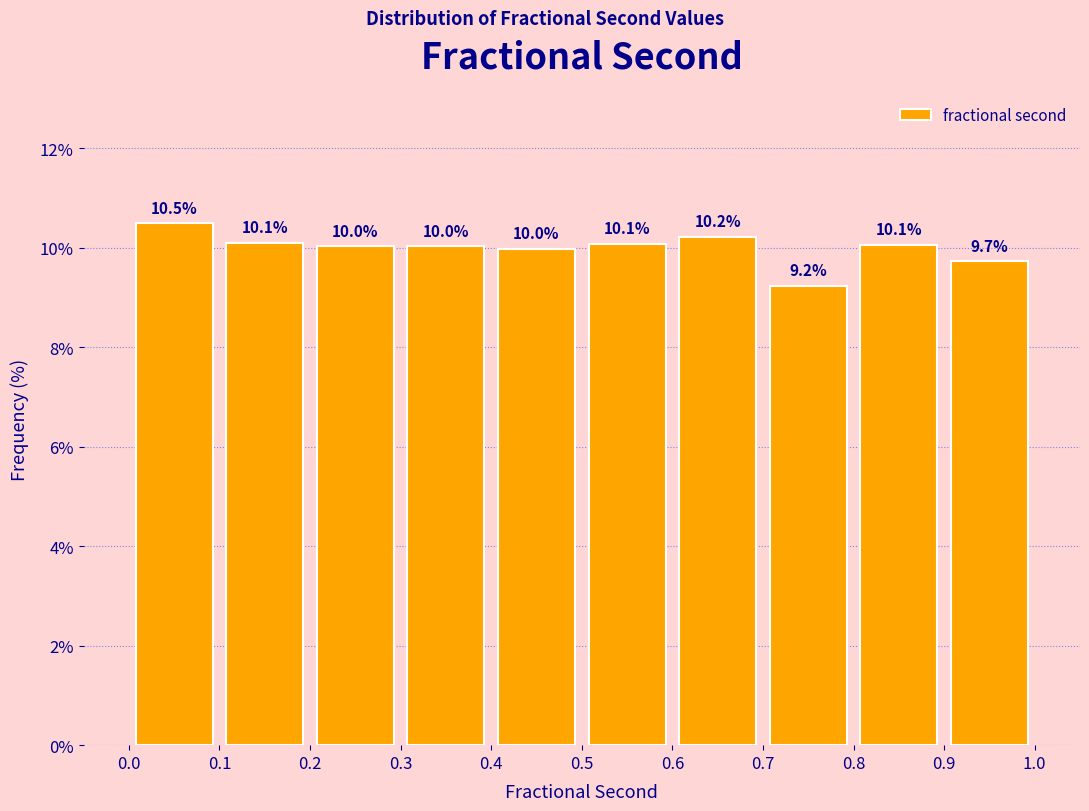

Reading left to right, transcribe this chart: for each bar, give the range it covers on the x-axis and its height.

0.0 to 0.1: 10.5
0.1 to 0.2: 10.1
0.2 to 0.3: 10.0
0.3 to 0.4: 10.0
0.4 to 0.5: 10.0
0.5 to 0.6: 10.1
0.6 to 0.7: 10.2
0.7 to 0.8: 9.2
0.8 to 0.9: 10.1
0.9 to 1.0: 9.7